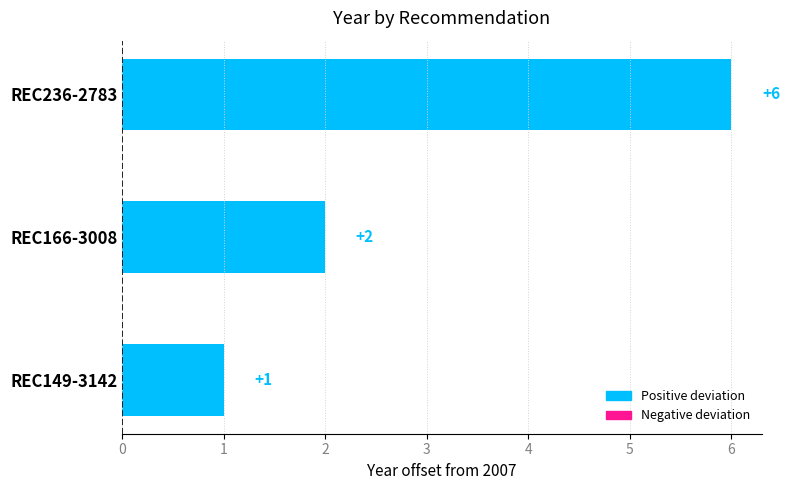

Which has a higher value, REC236-2783 or REC149-3142?

REC236-2783